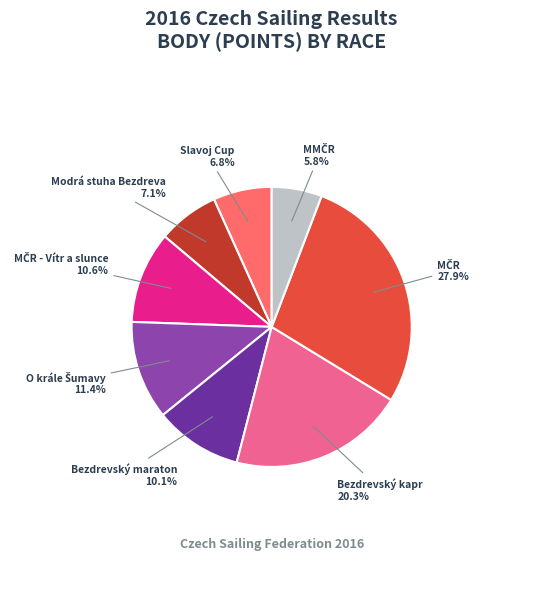

Which has a higher value, Bezdrevský kapr or Slavoj Cup?

Bezdrevský kapr